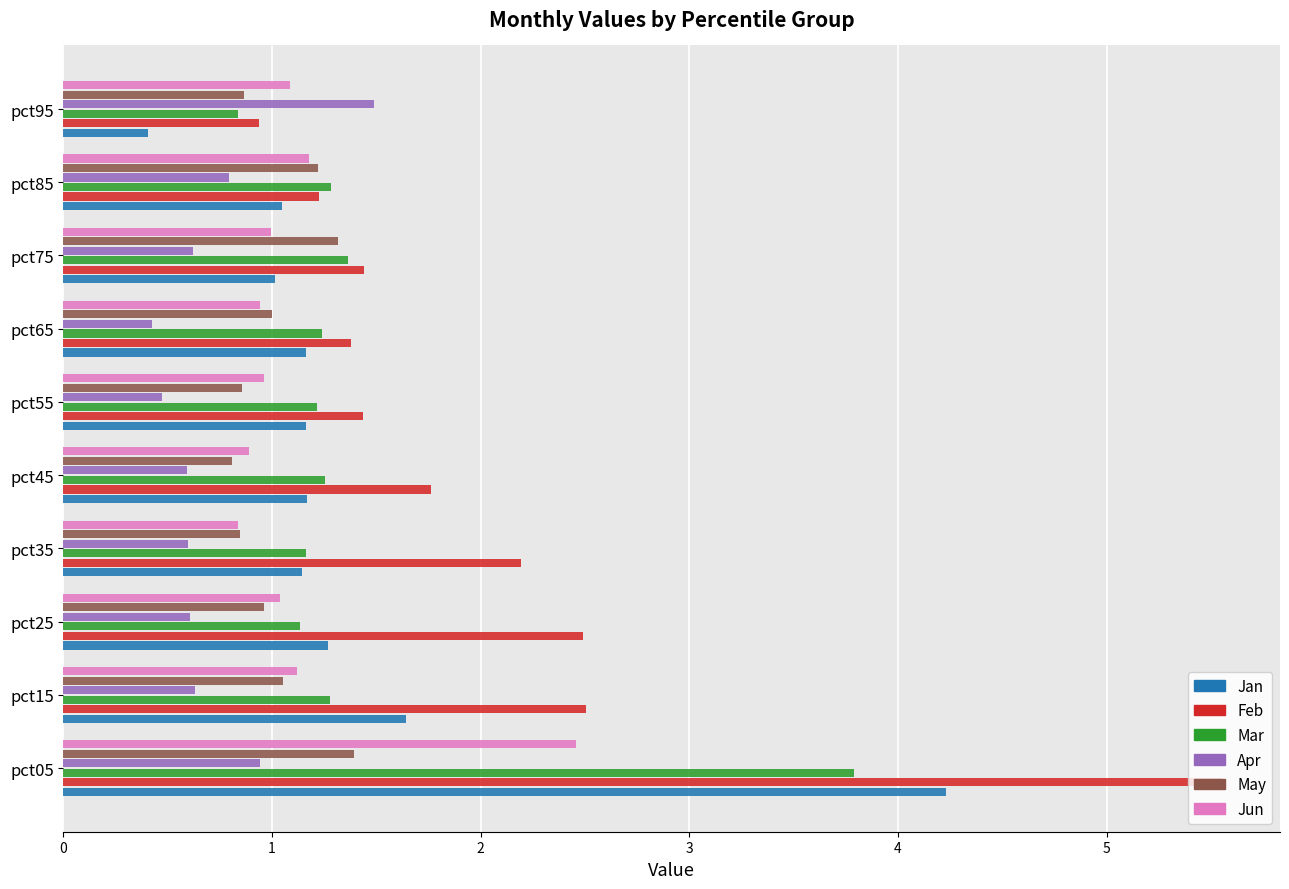

What is the sum of all Jun values?

11.5